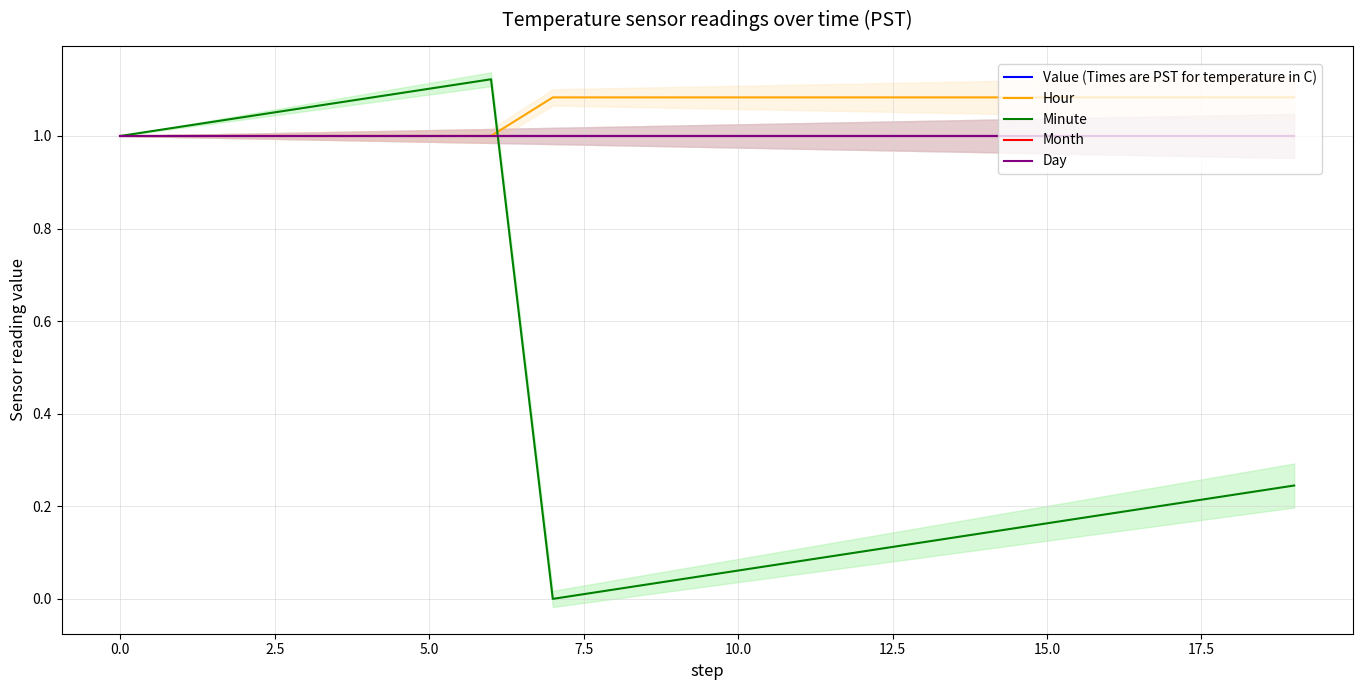

How many series are shown in this chart?

5